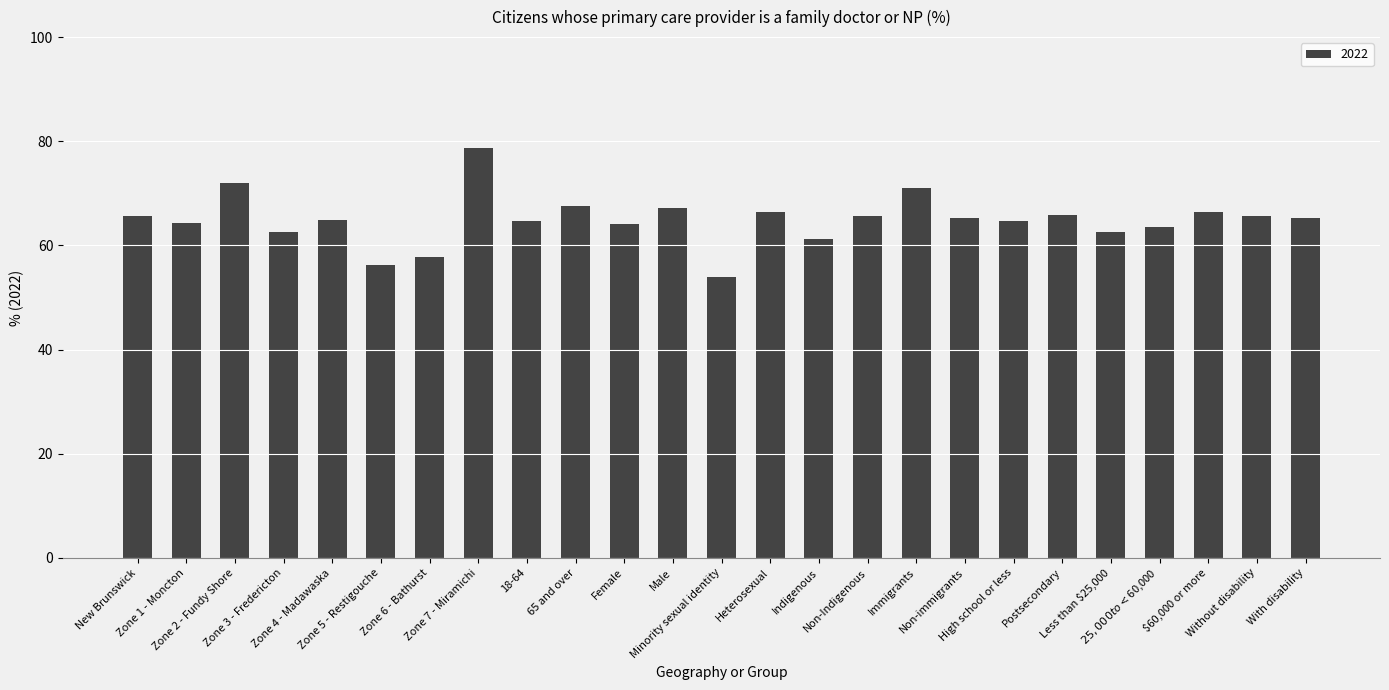

What is the value of the 1st bar from the left?

65.6